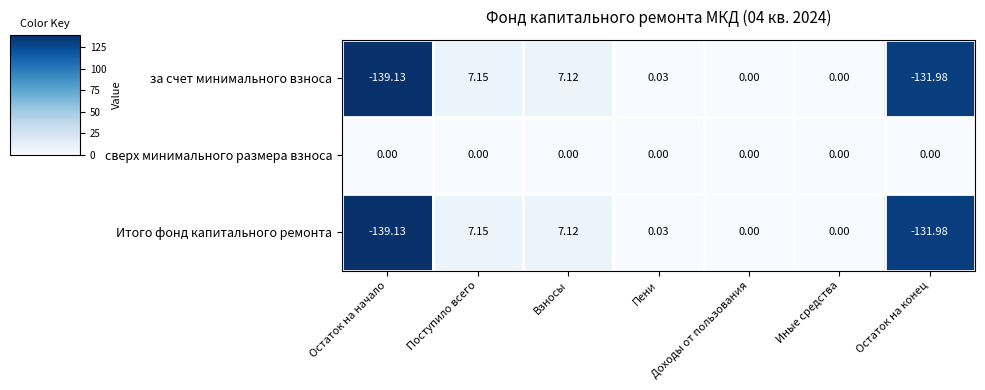

At which category is the sum across all series the highest?

Поступило всего